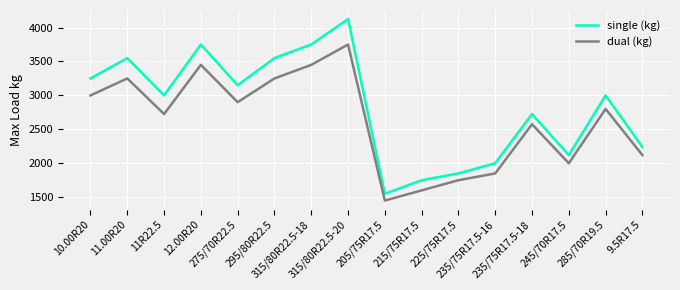

Which series has the largest total across all categories?

single (kg)